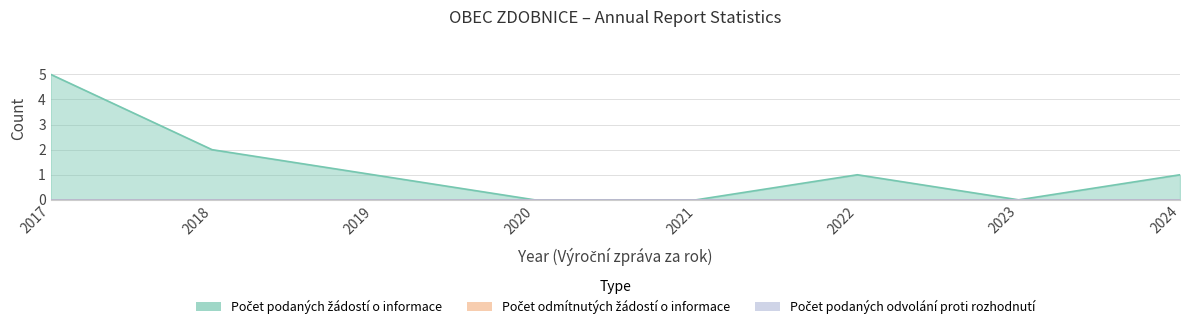

How many data points in Počet podaných žádostí o informace are less than 1?

3